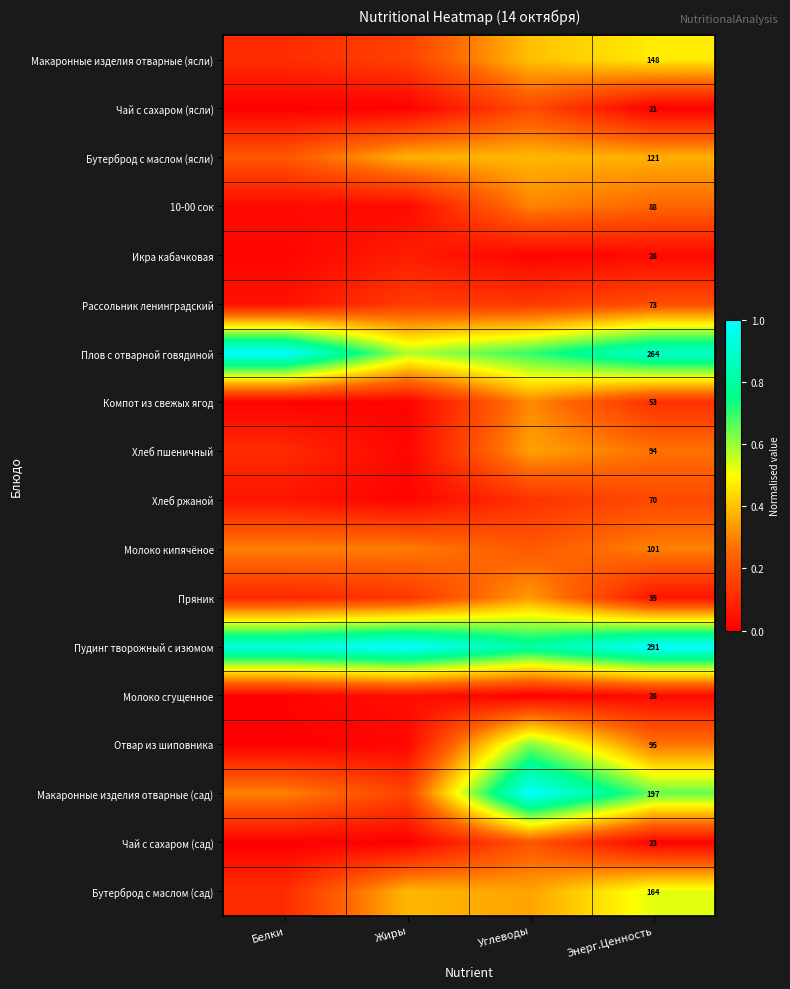

At how many categories does at least one series exceed 0?

4